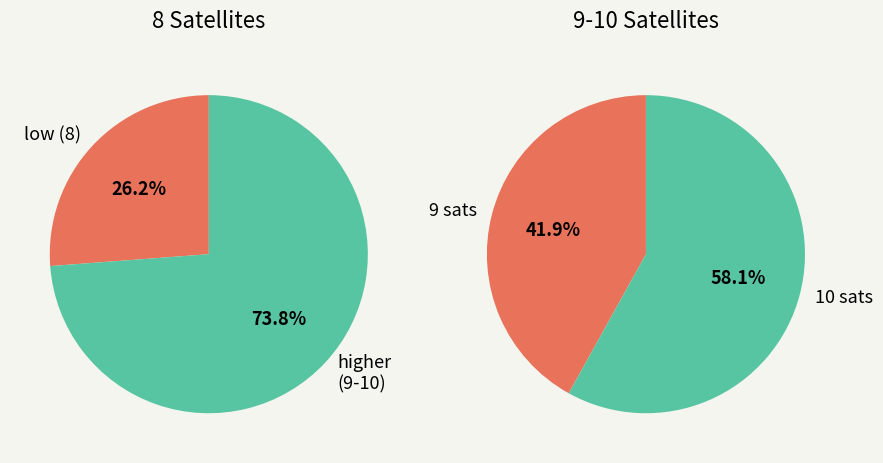

Does 9 satellites represent more than half of the total?

No